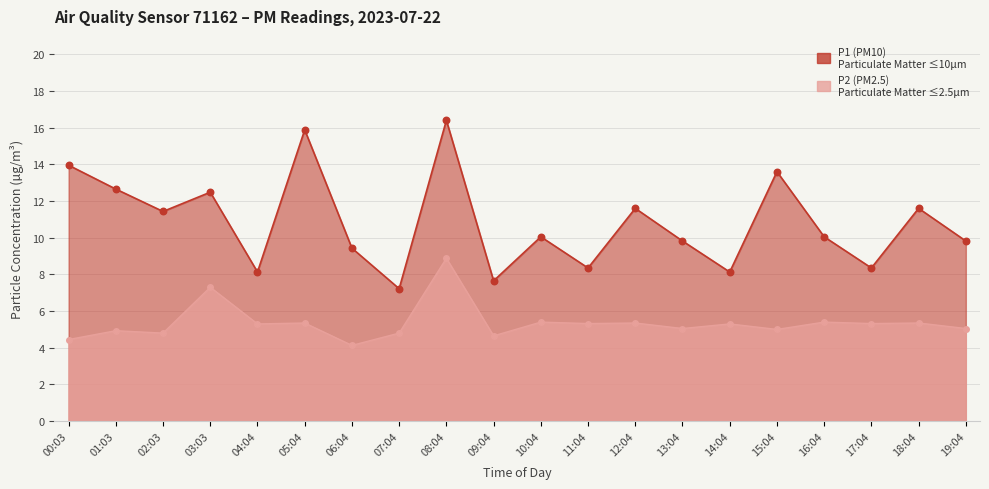

Which series has the widest spread of Y values?

P1 (PM10)